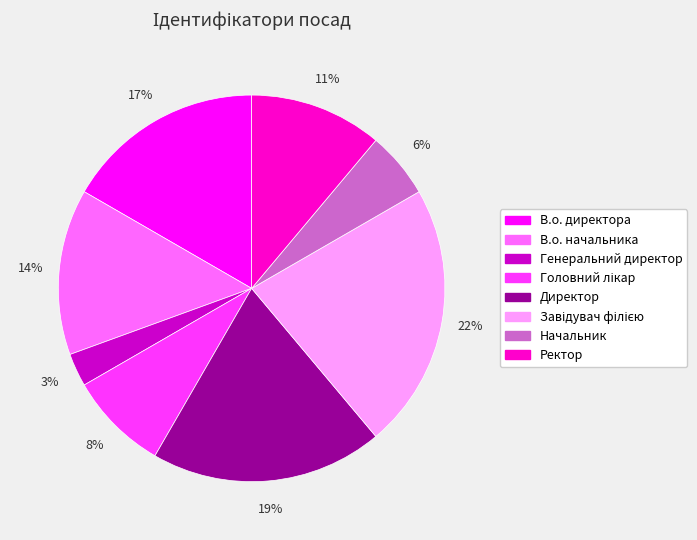

To the nearest percent, what portion does В.о. начальника represent?

14%